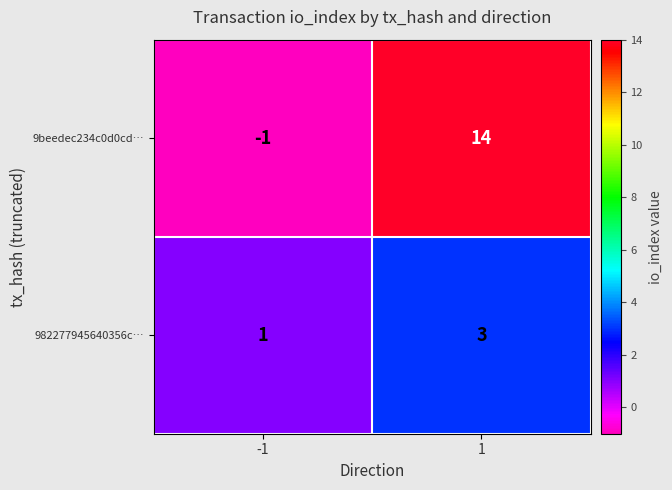

Rank the series by their average value, from lowest to highest.

982277945640356c…, 9beedec234c0d0cd…